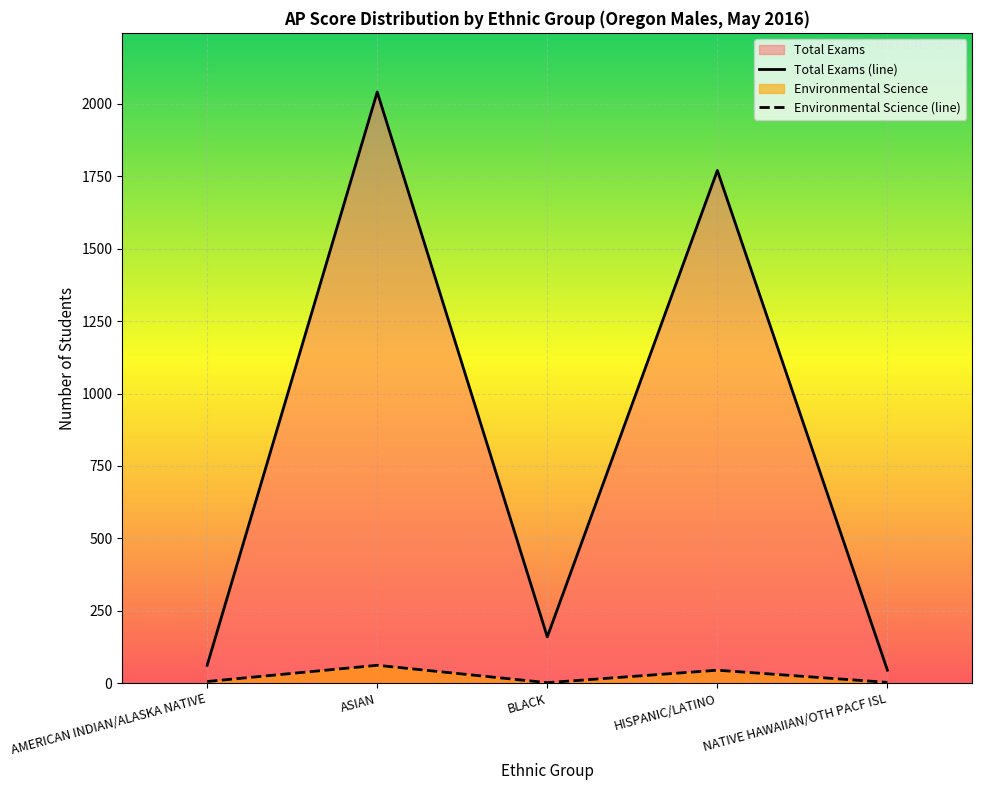

At how many categories does at least one series exceed 204?

2